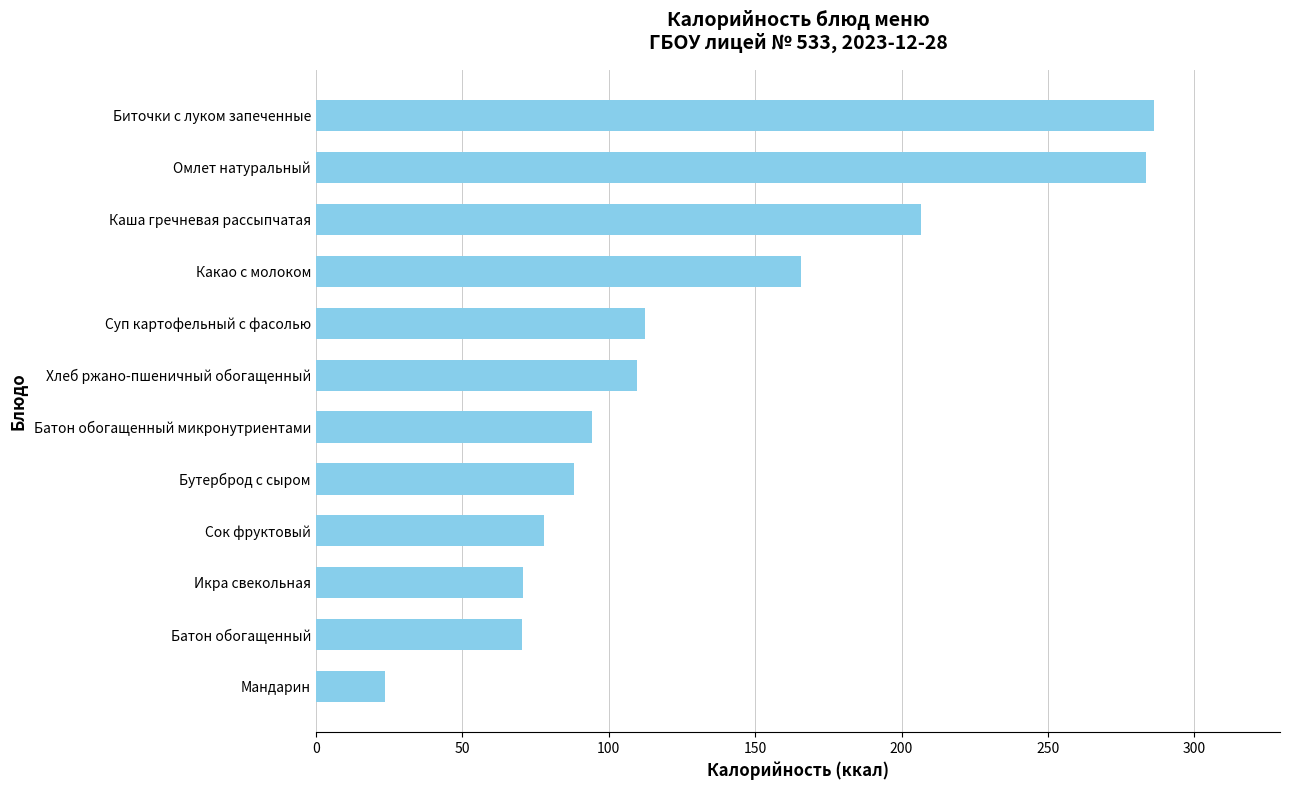

Where is the data nearest to the value 154?

Какао с молоком